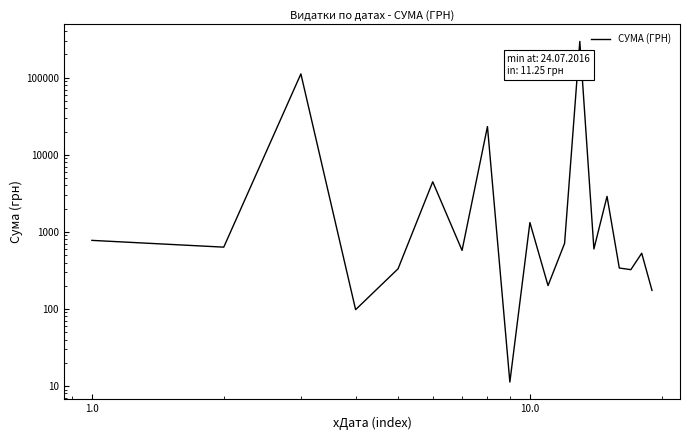

True or false: there are more than 0 points higher than both neighbors.

True